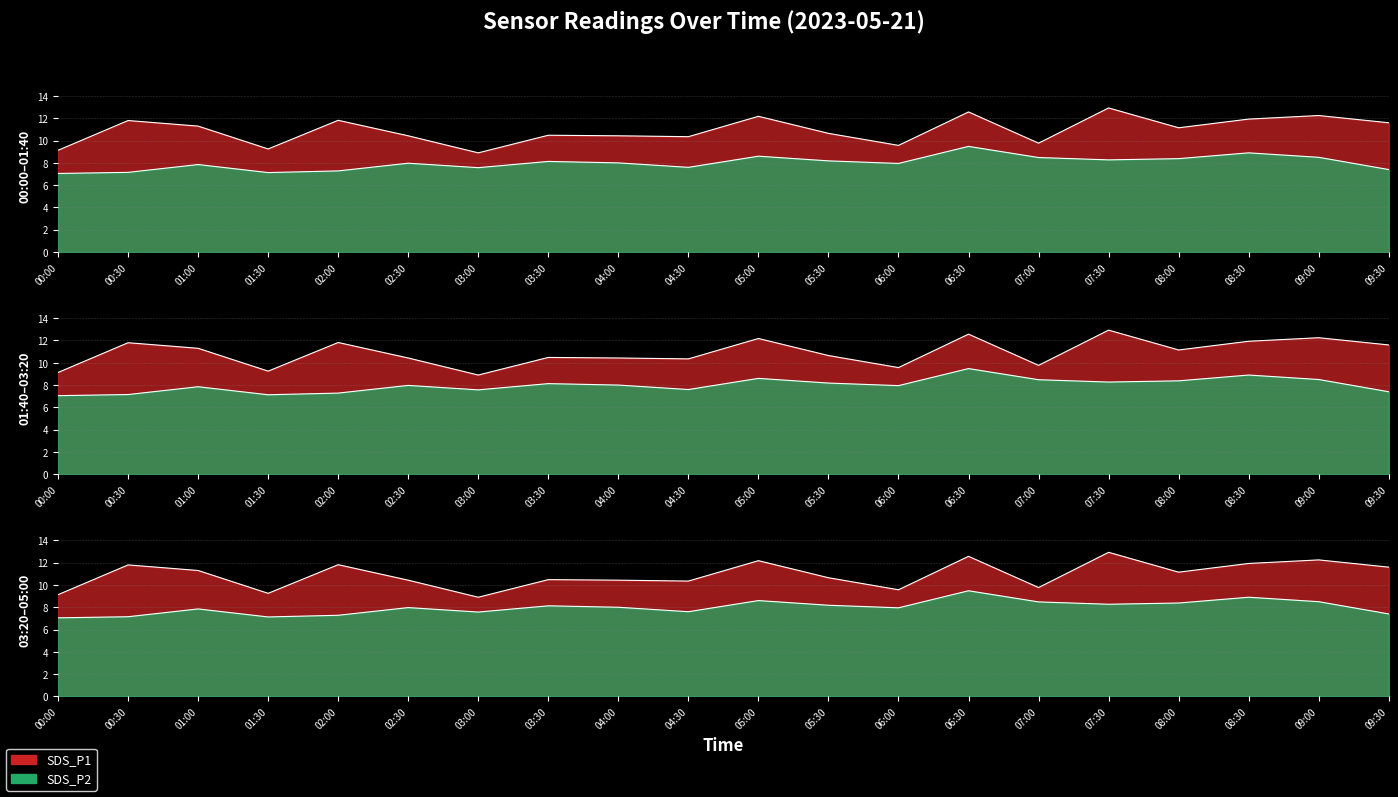

What is the label of the 3rd point from the right?

08:30